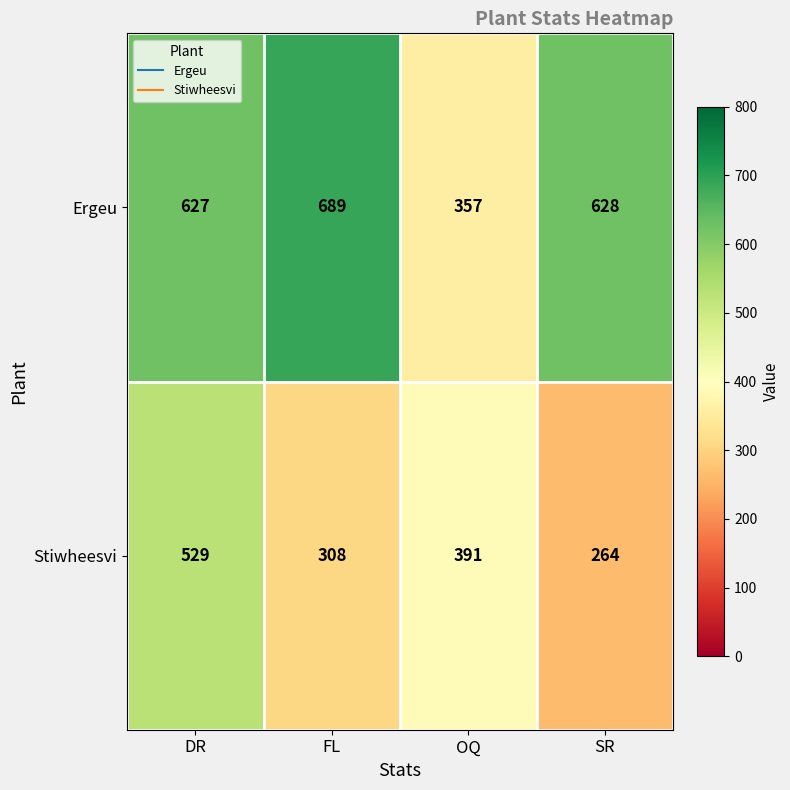

What is the sum of the Stiwheesvi values at OQ and SR?

655